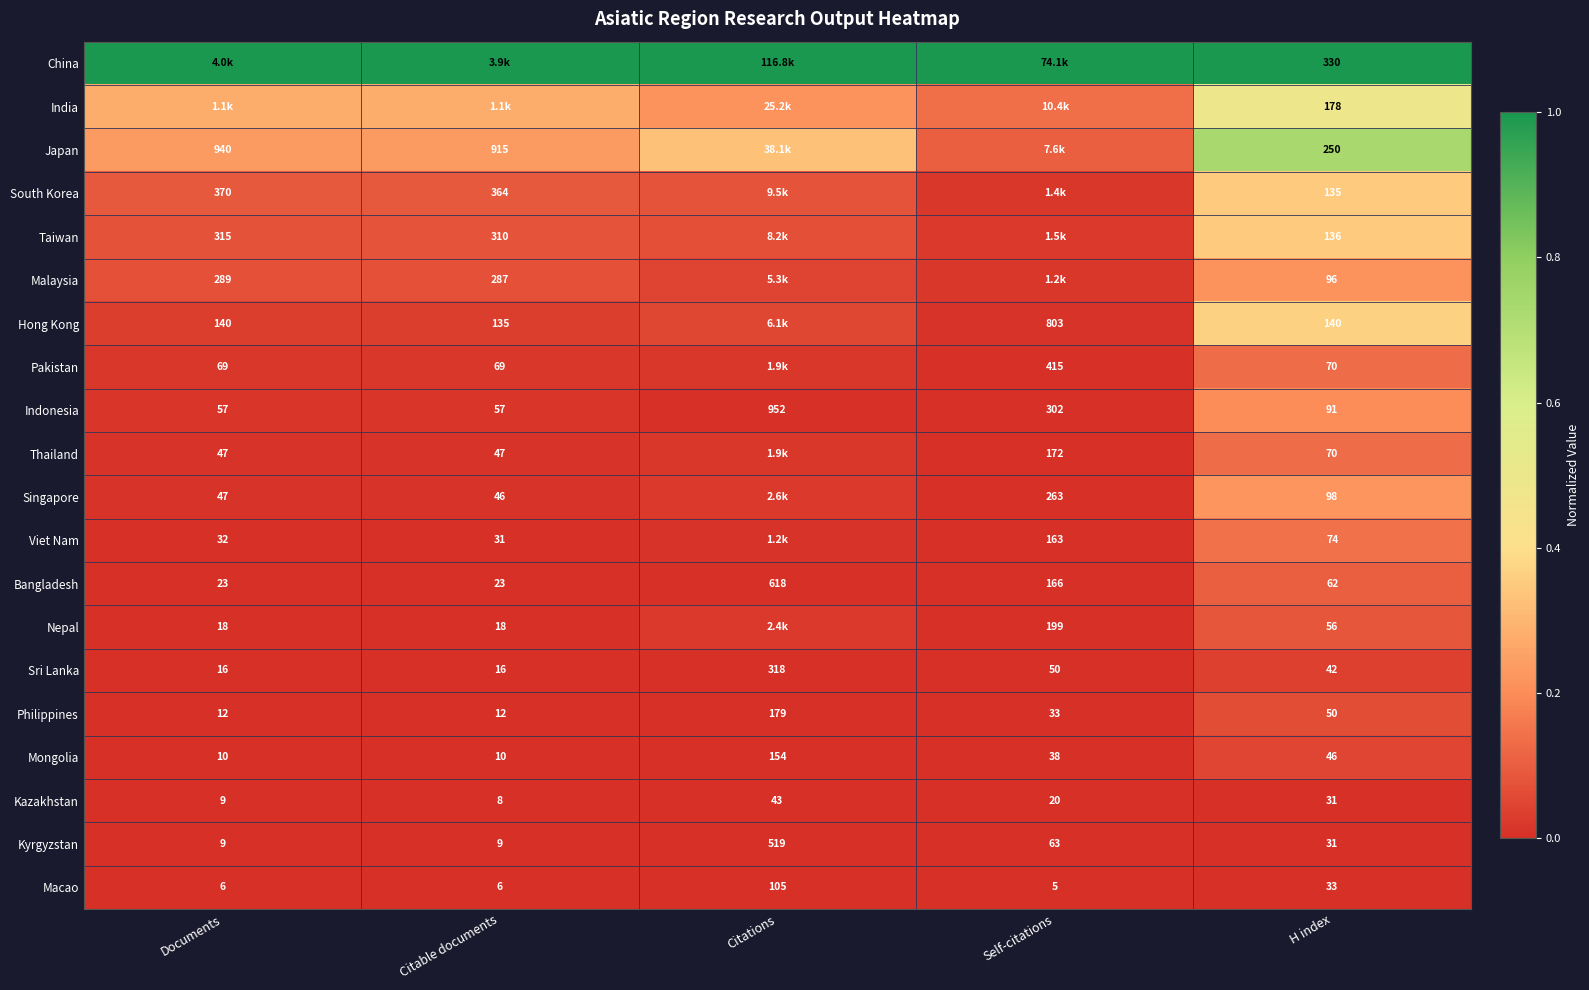

Where is Kyrgyzstan nearest to the value 264?

Self-citations